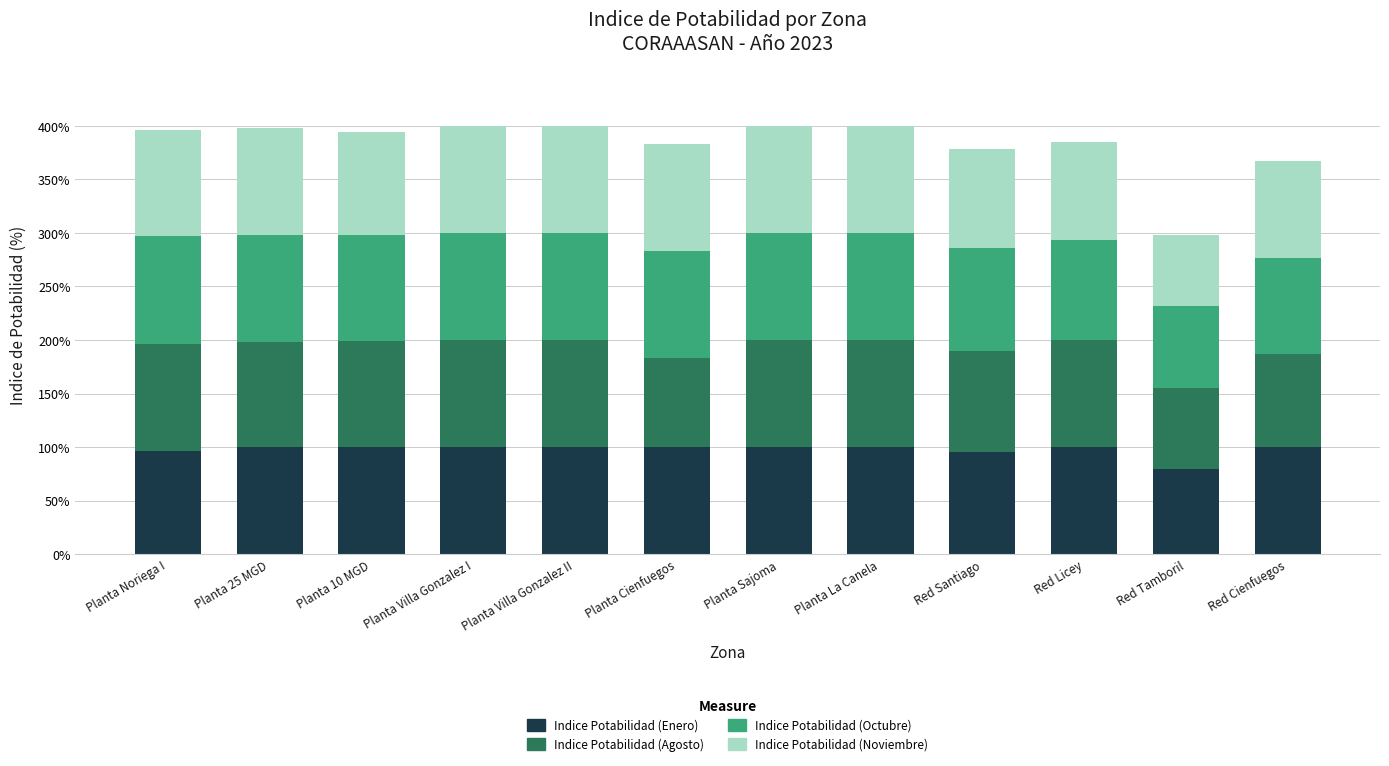

What is the sum of the Indice Potabilidad (Enero) values at Planta Villa Gonzalez I and Planta Cienfuegos?

200.0